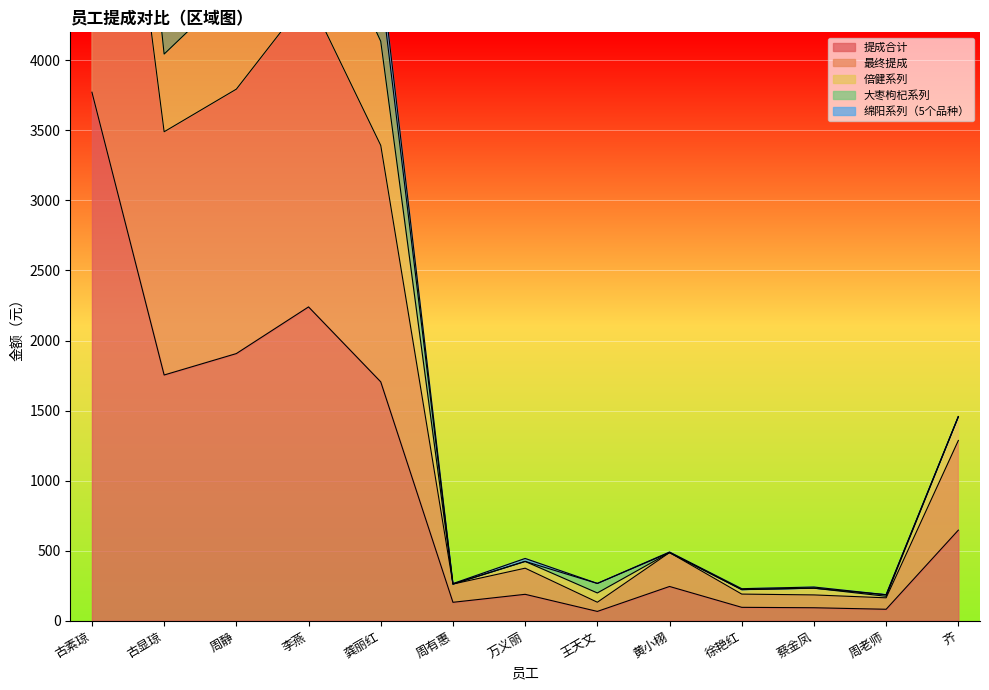

What is the label of the 12th point from the left?

周老师